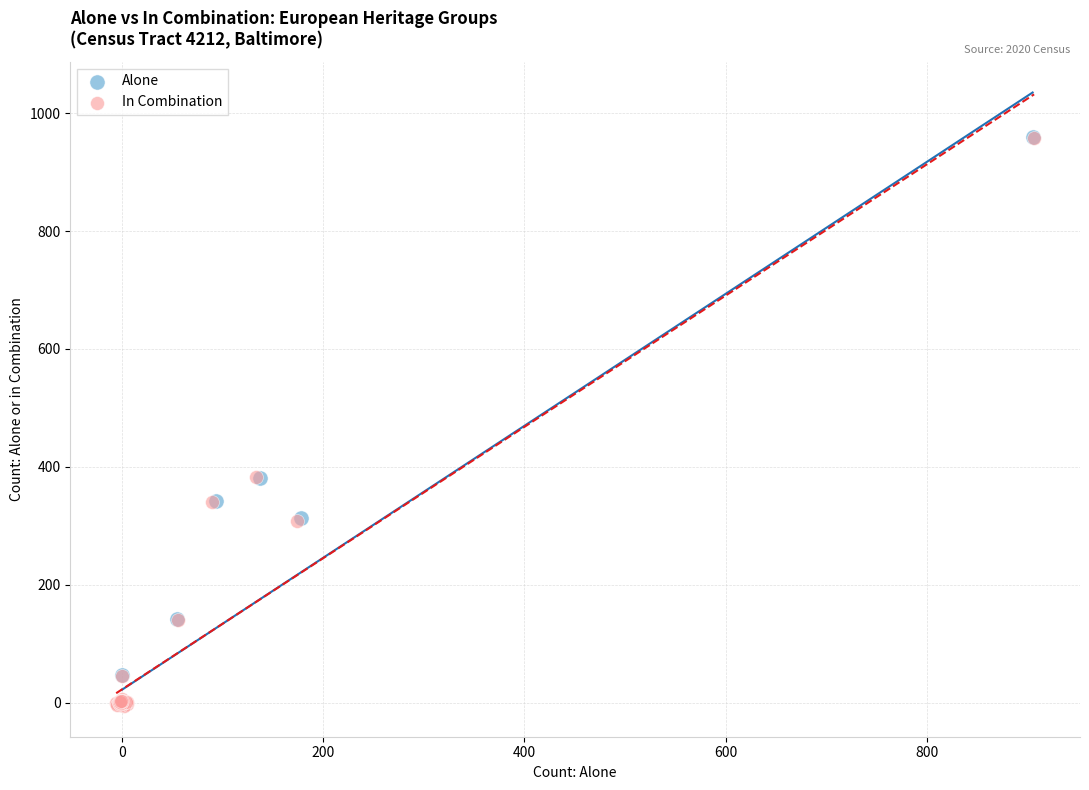

What are all the series names shown in the legend?

Alone, In Combination